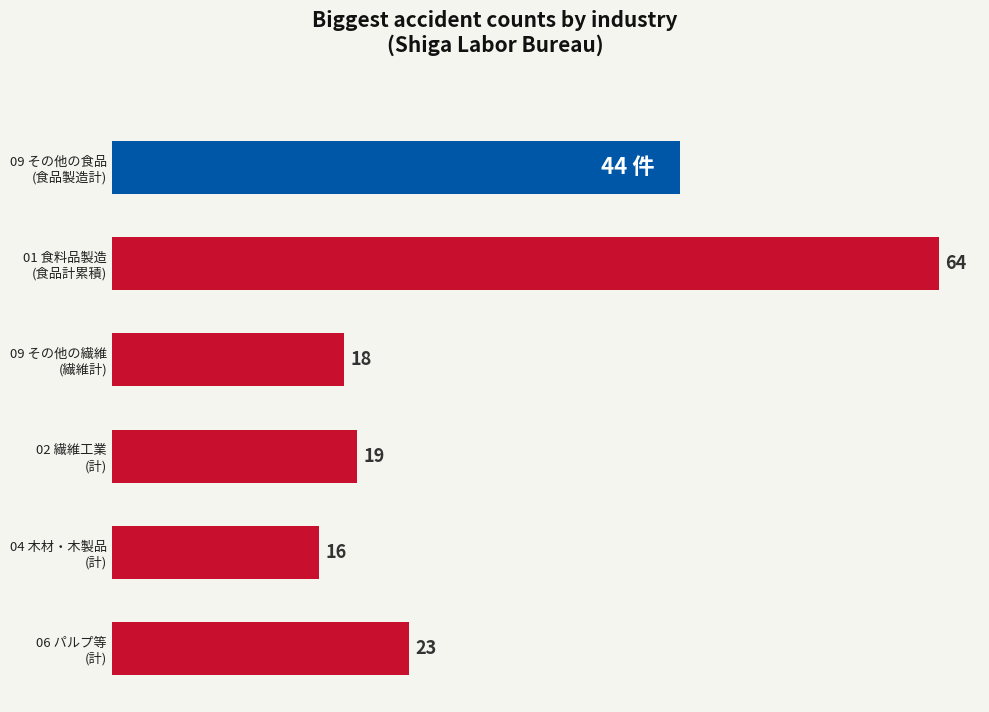

Does the chart contain any negative values?

No